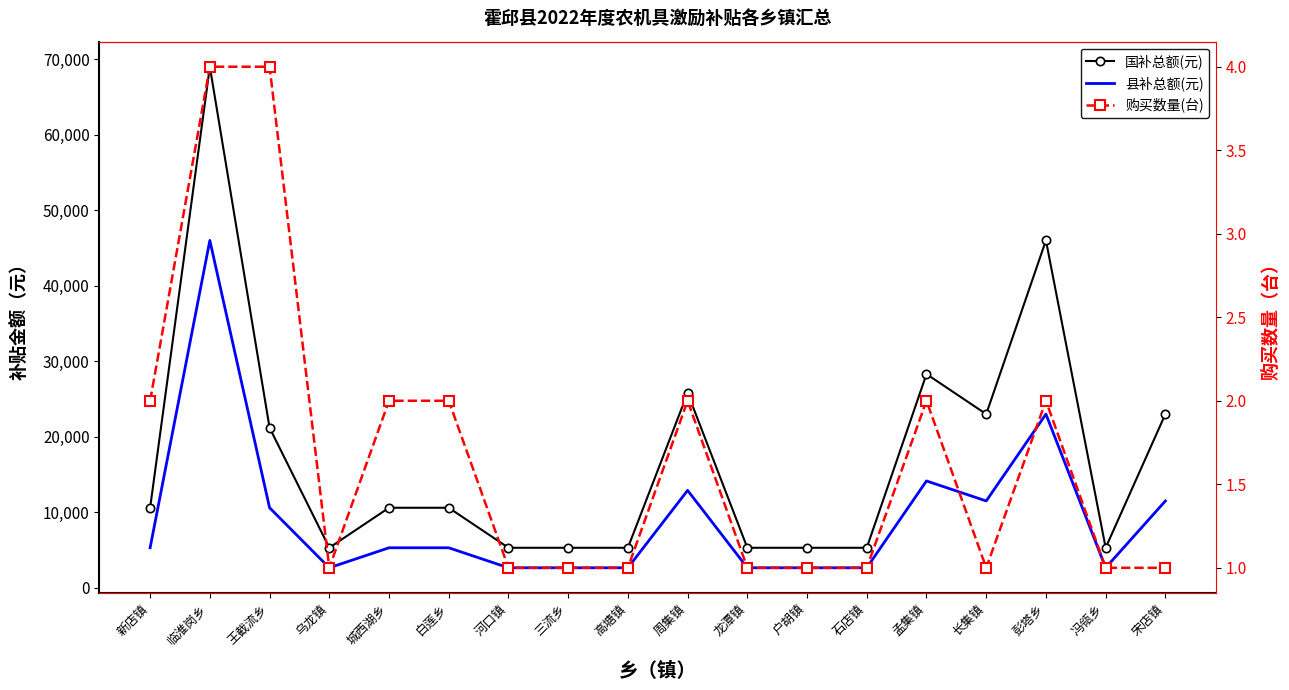

True or false: 购买数量(台) and 县补总额(元) cross at least once.

False